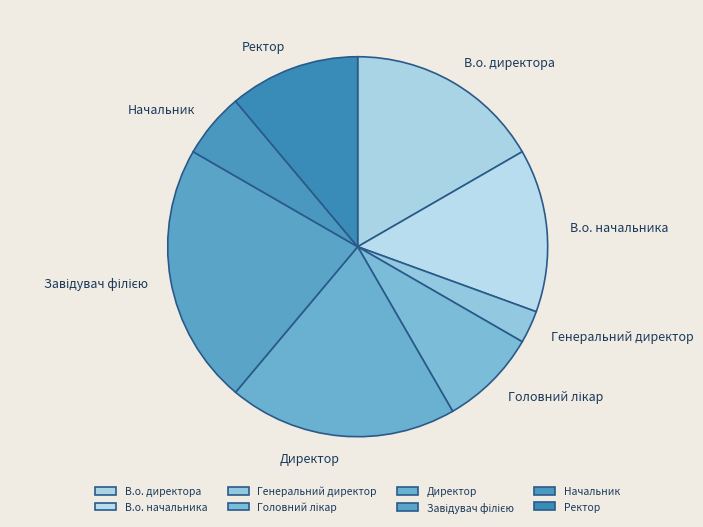

Is В.о. директора the majority of the pie?

No